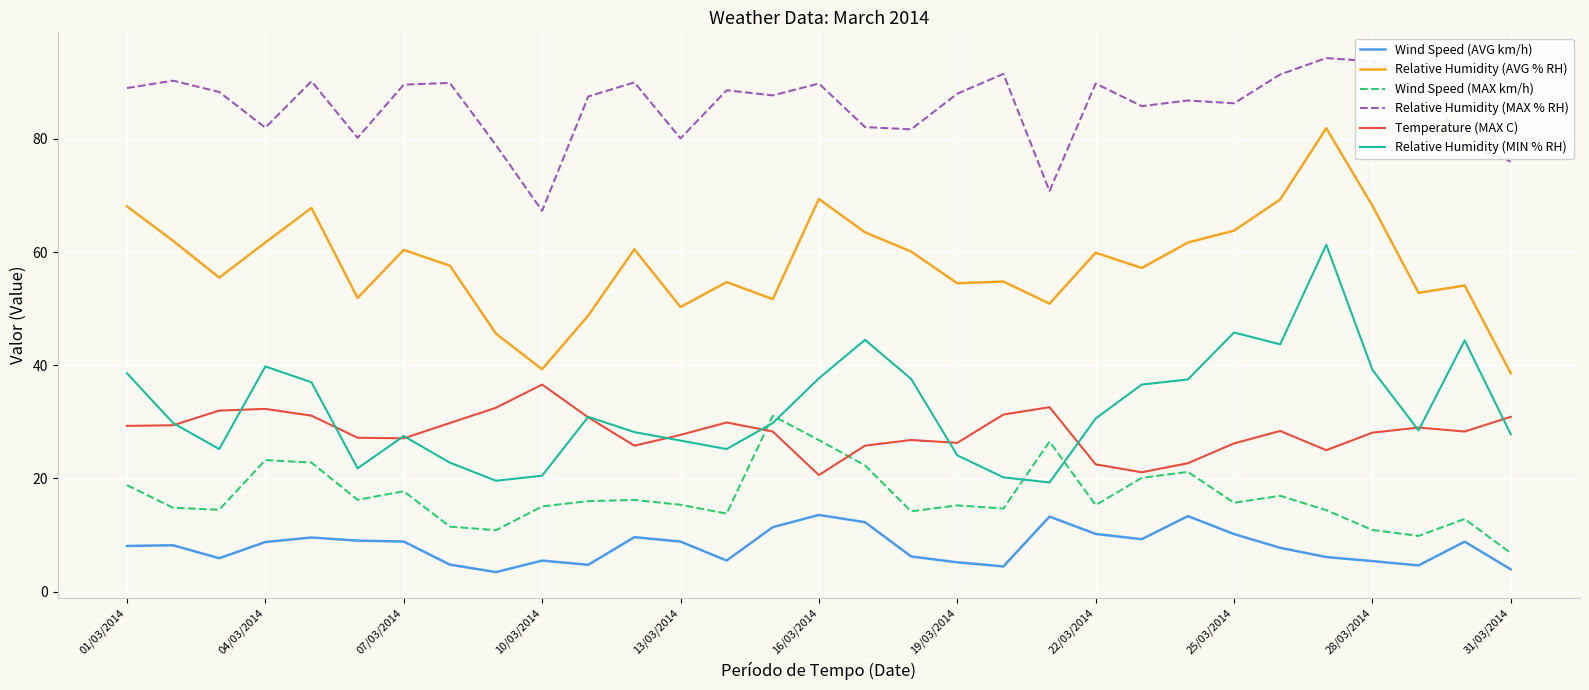

List the series in order of their peak value, highest first.

Relative Humidity (MAX % RH), Relative Humidity (AVG % RH), Relative Humidity (MIN % RH), Temperature (MAX C), Wind Speed (MAX km/h), Wind Speed (AVG km/h)